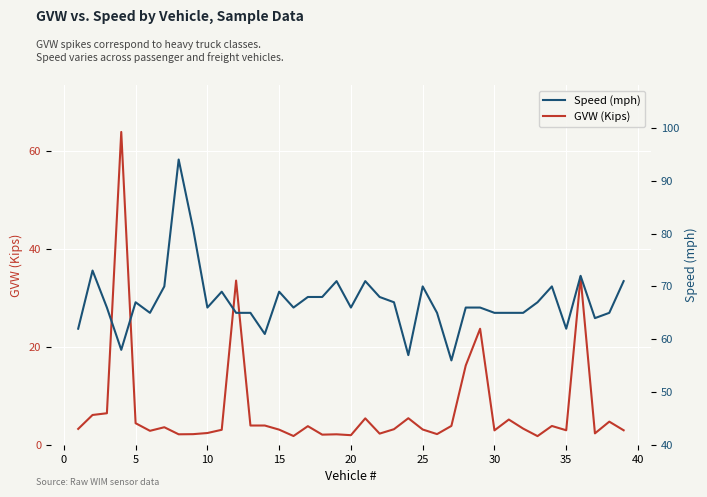

The GVW (Kips) series shows 2.1 at 5. True or false?

False